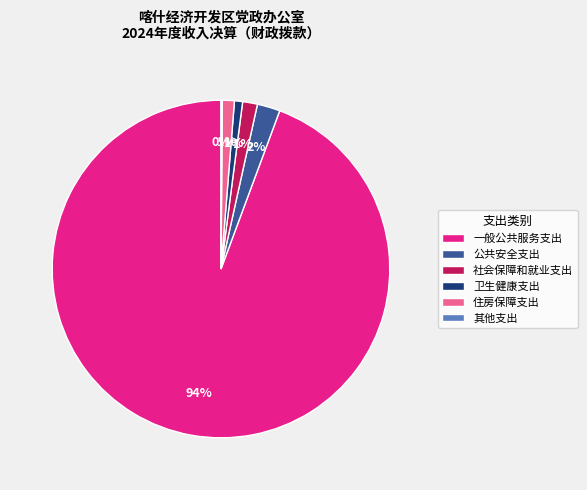

What percentage is the 社会保障和就业支出 slice, to the nearest percent?

1%